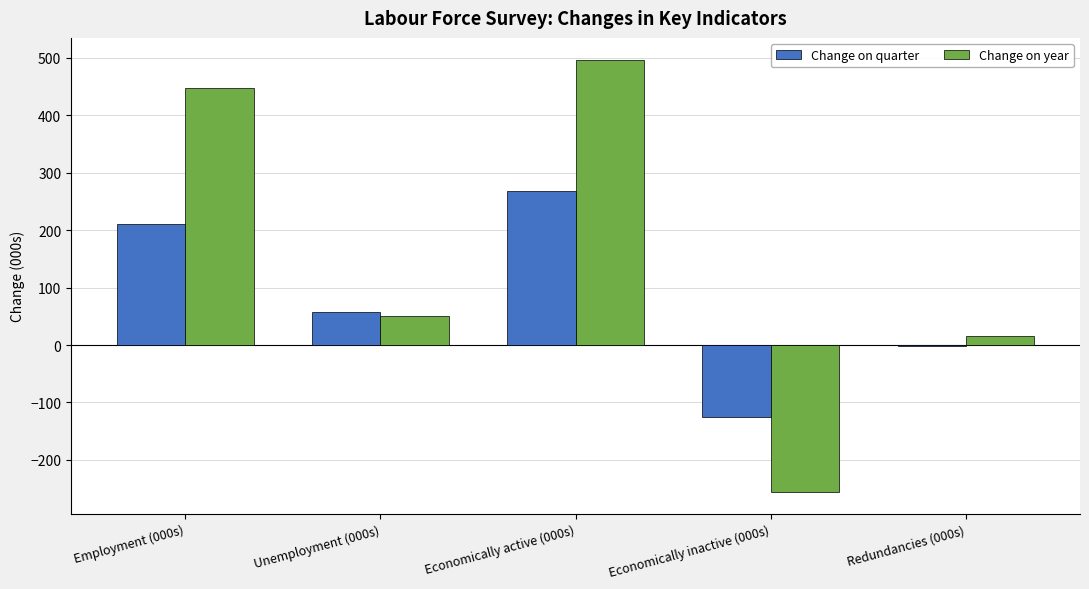

Does the chart contain stacked bars?

No